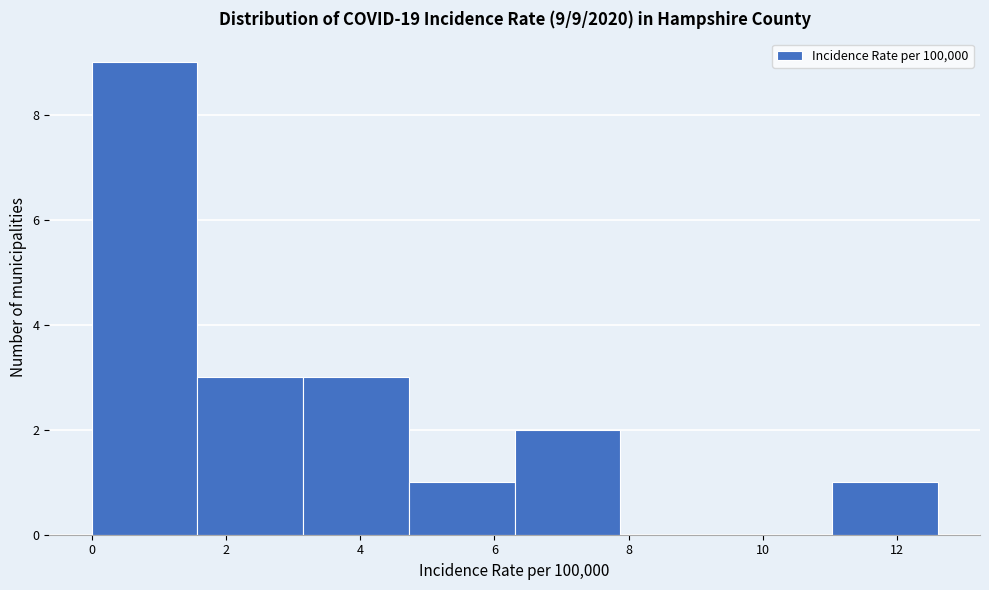

Over which range of the x-axis is the bar tallest?

0.0 to 1.6